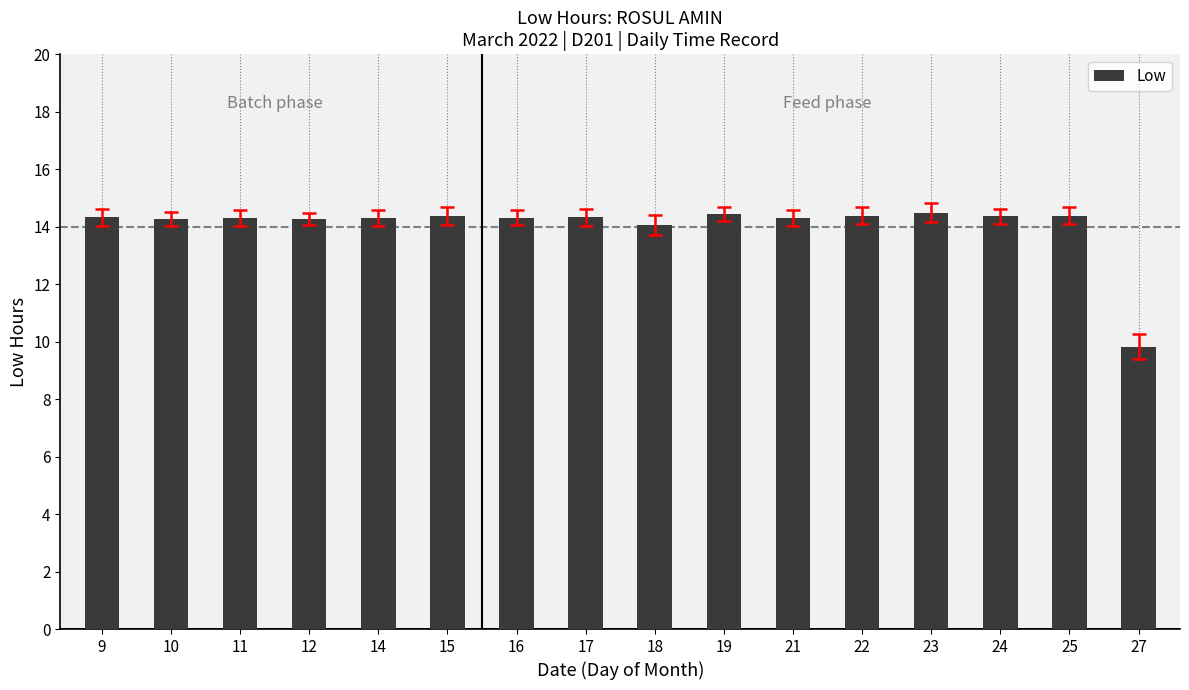

What is the sum of the values at 25 and 9?

28.7